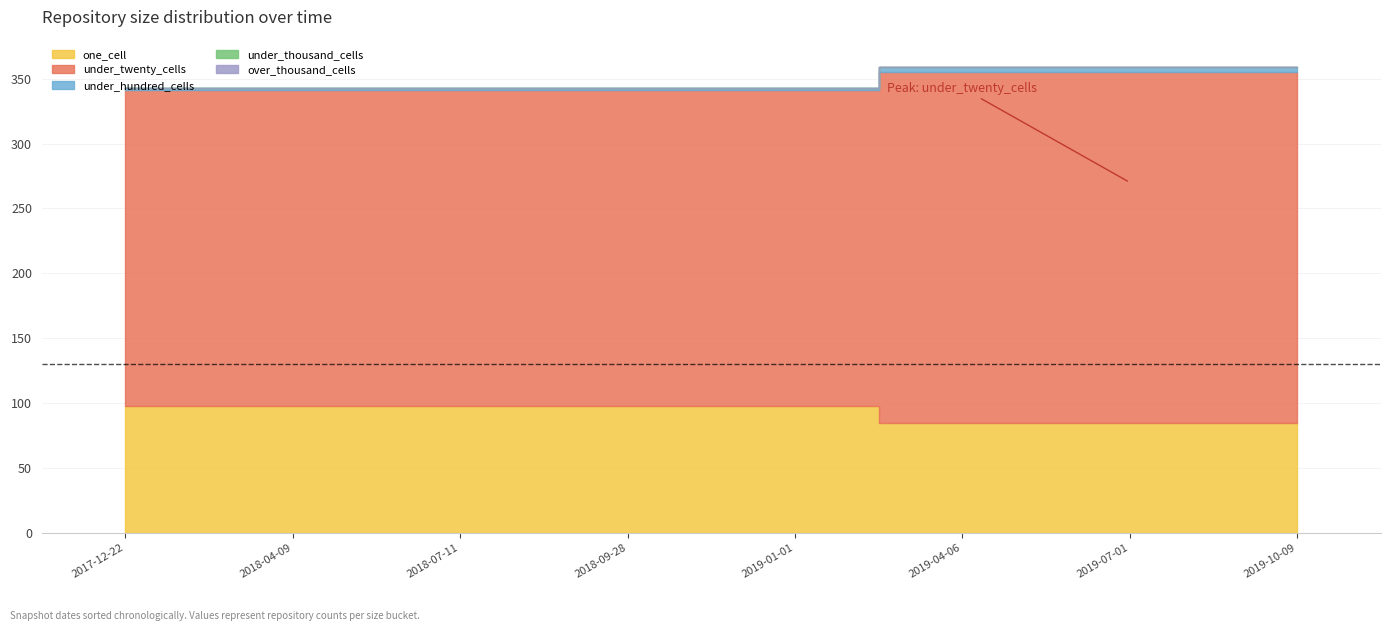

How many lines are shown in the chart?

5